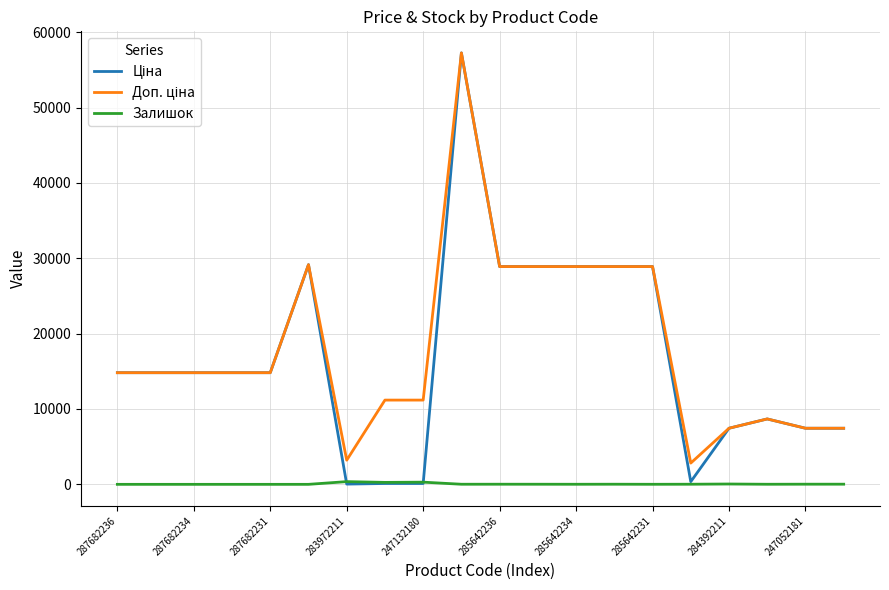

What is the maximum value shown in the chart?

57258.0